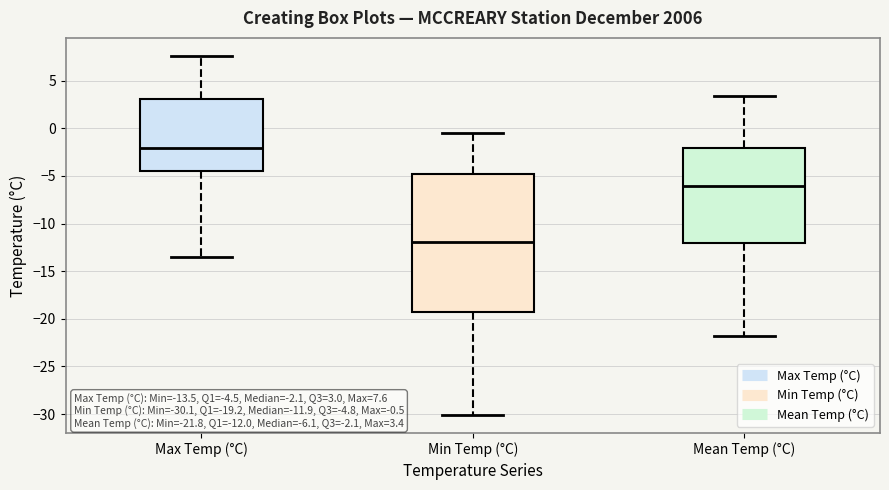

Which box has the lowest median line?

Min Temp (°C)